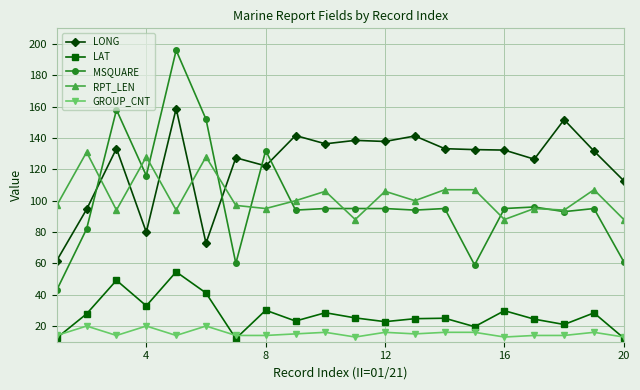

Rank the series by their maximum value, from highest to lowest.

MSQUARE, LONG, RPT_LEN, LAT, GROUP_CNT